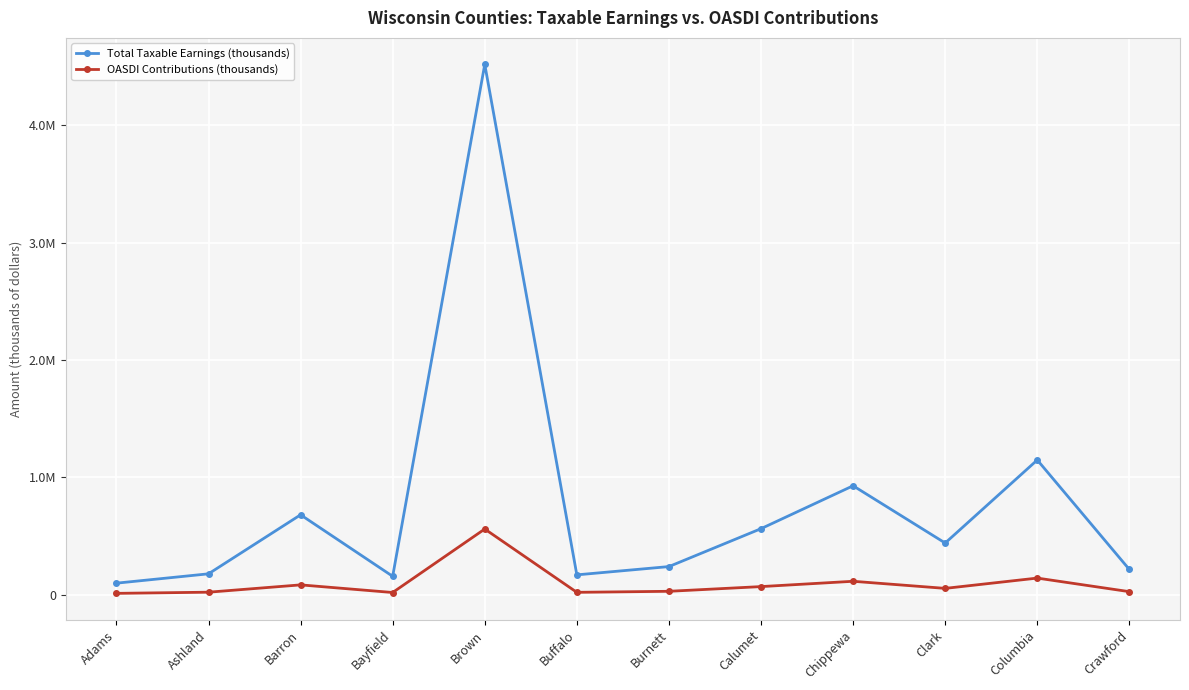

True or false: Total Taxable Earnings (thousands) has a value of 87519 at Ashland.

False